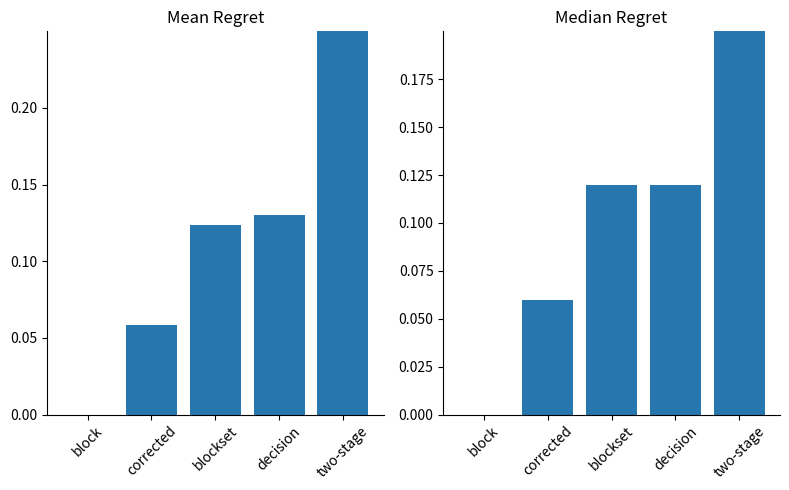

Count the number of categories in the chart.

5